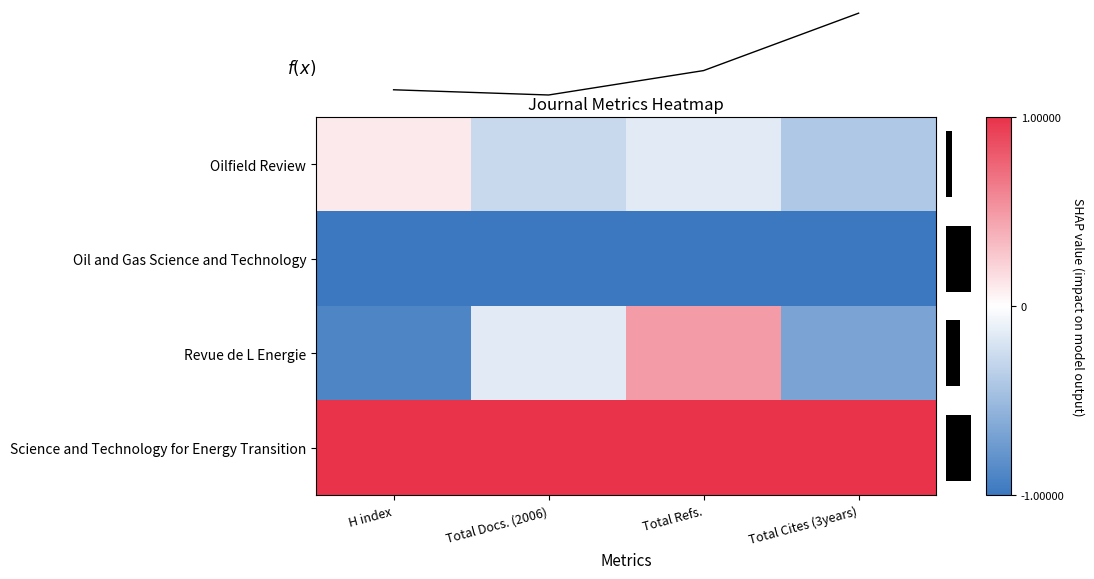

Which has a higher value, H index or Total Cites (3years)?

H index